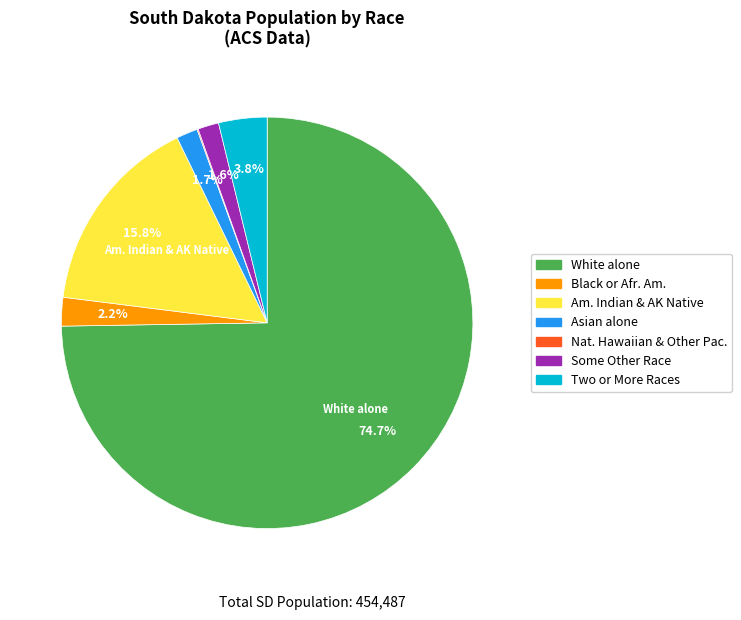

What percentage do Two or More Races and Asian alone together represent?

5.5%